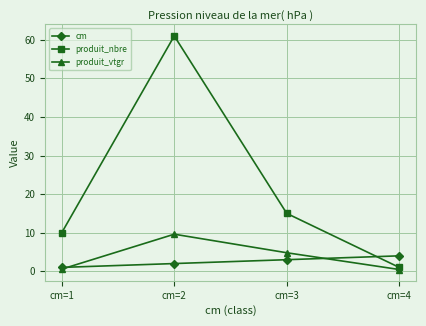

Count the number of data series in this chart.

3